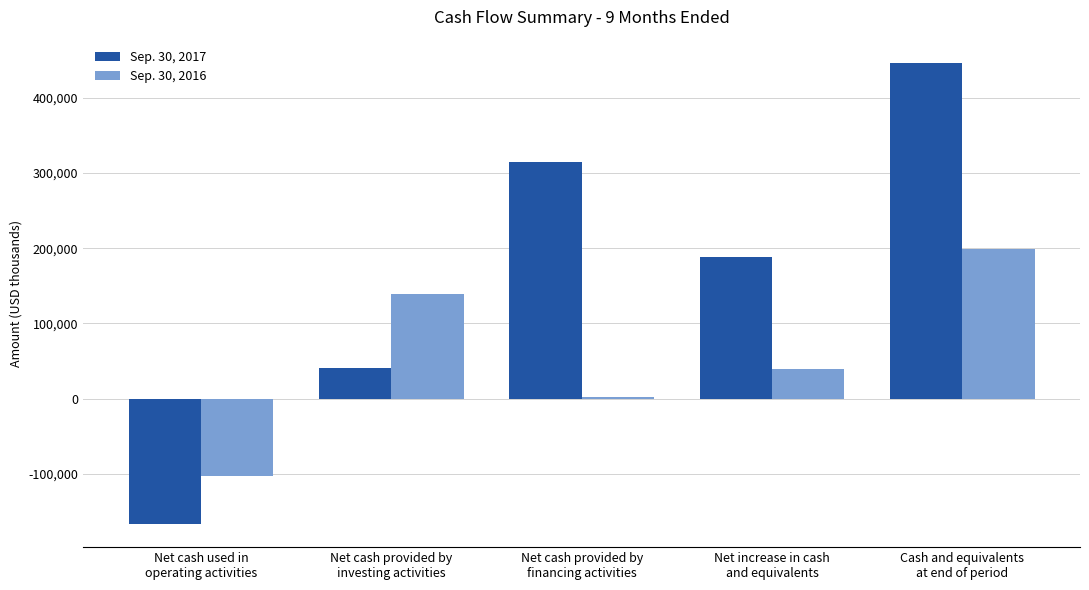

Rank the series by their maximum value, from lowest to highest.

Sep. 30, 2016, Sep. 30, 2017